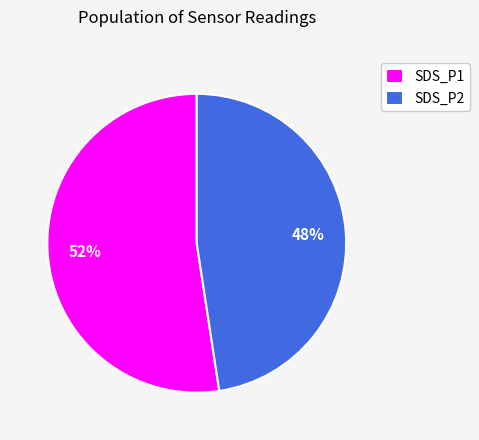

What is the ratio of the value at SDS_P1 to the value at SDS_P2?

1.1